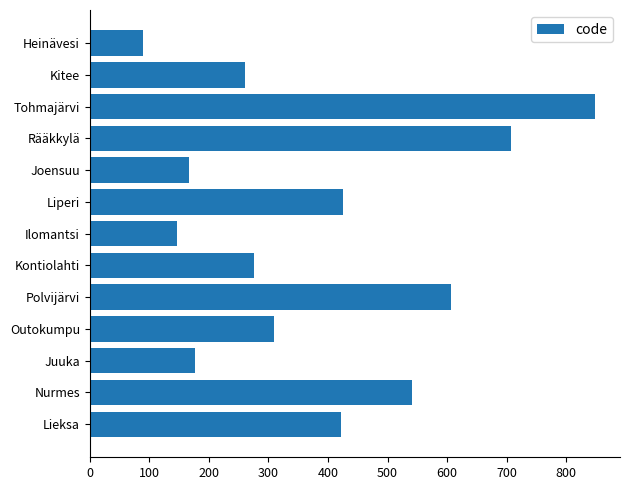

The value at Kitee is 178. True or false?

False